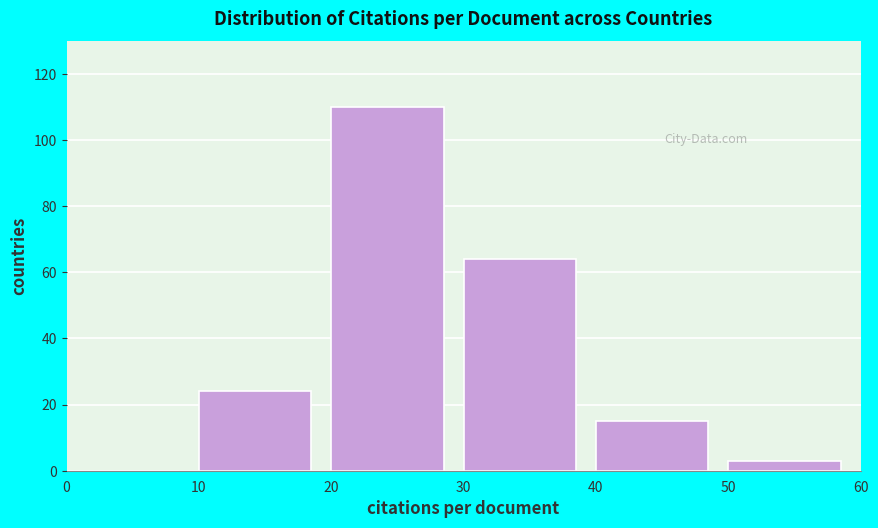

Reading left to right, list every bar in this chart as the range it spans on the x-axis followed by its height. The values are not printed on the chart, so give them approximately, as read against the axis.

0 to 10: 0
10 to 20: 24
20 to 30: 110
30 to 40: 64
40 to 50: 16
50 to 60: 4